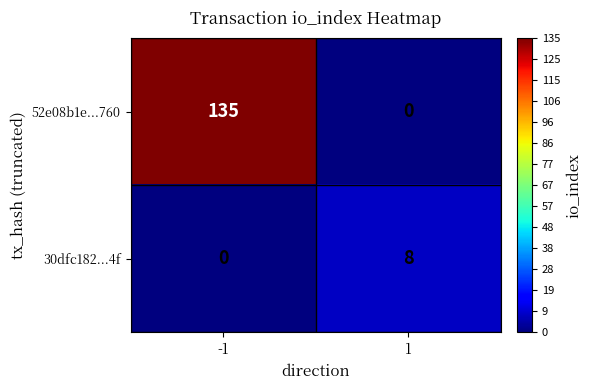

Reading right to left, extract all data points from this chart.

52e08b1e...760: 0	135
30dfc182...4f: 8	0